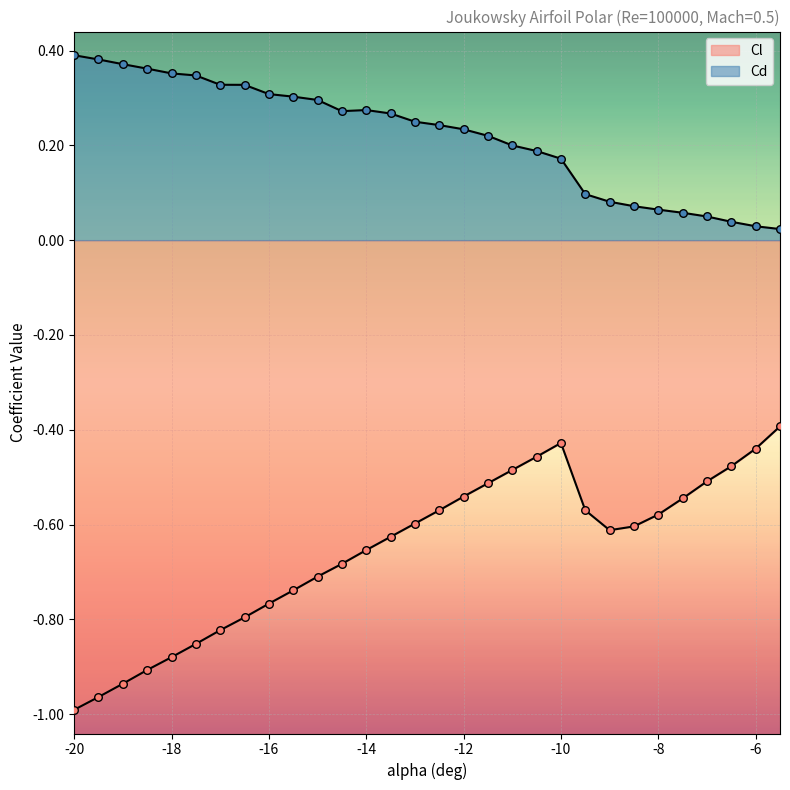

Which series has the widest spread of Y values?

Cl